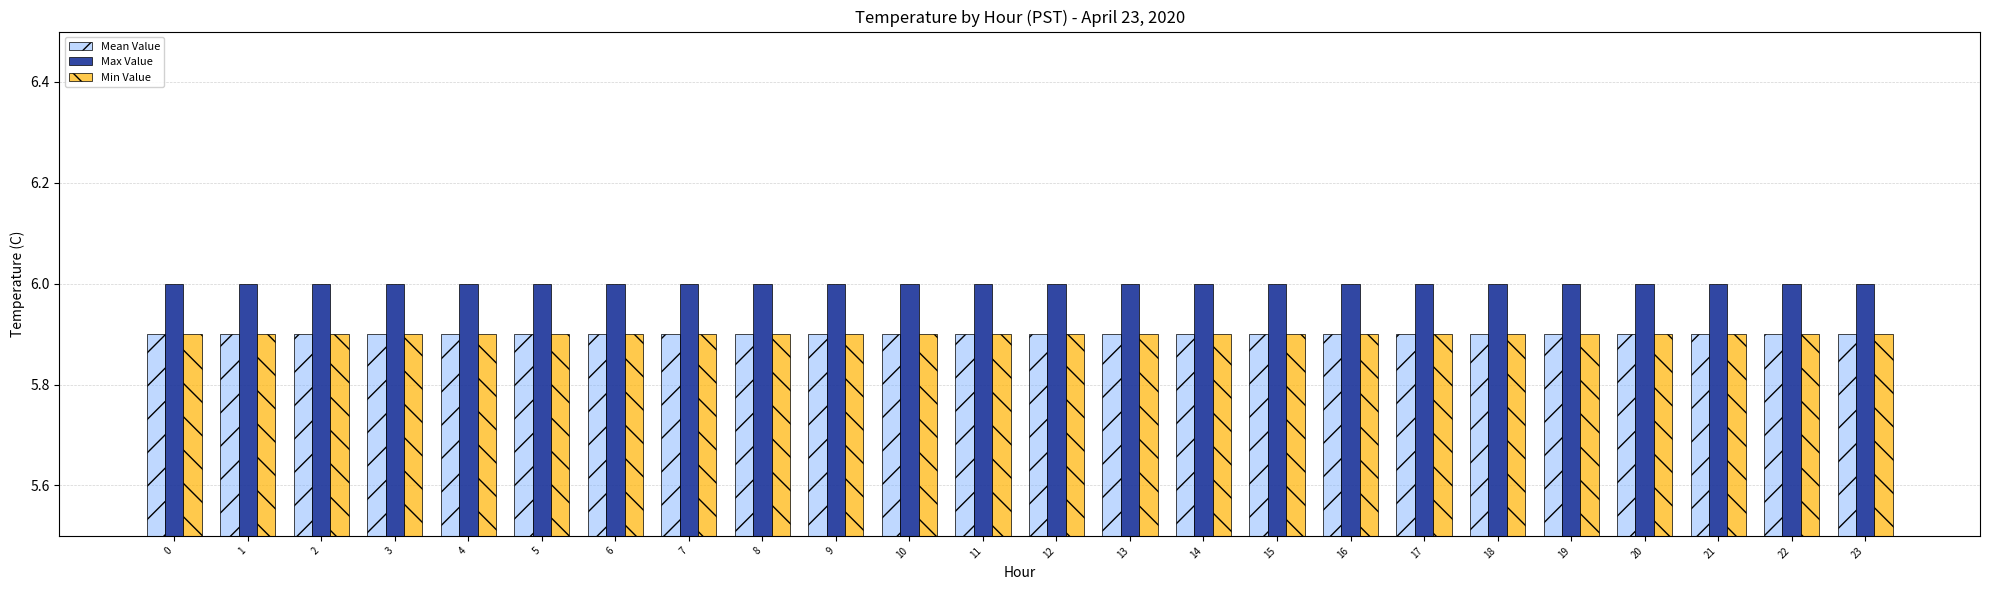

Reading left to right, list all the values displayed in this chart.

Mean Value: 5.9	5.9	5.9	5.9	5.9	5.9	5.9	5.9	5.9	5.9	5.9	5.9	5.9	5.9	5.9	5.9	5.9	5.9	5.9	5.9	5.9	5.9	5.9	5.9
Max Value: 6.0	6.0	6.0	6.0	6.0	6.0	6.0	6.0	6.0	6.0	6.0	6.0	6.0	6.0	6.0	6.0	6.0	6.0	6.0	6.0	6.0	6.0	6.0	6.0
Min Value: 5.9	5.9	5.9	5.9	5.9	5.9	5.9	5.9	5.9	5.9	5.9	5.9	5.9	5.9	5.9	5.9	5.9	5.9	5.9	5.9	5.9	5.9	5.9	5.9